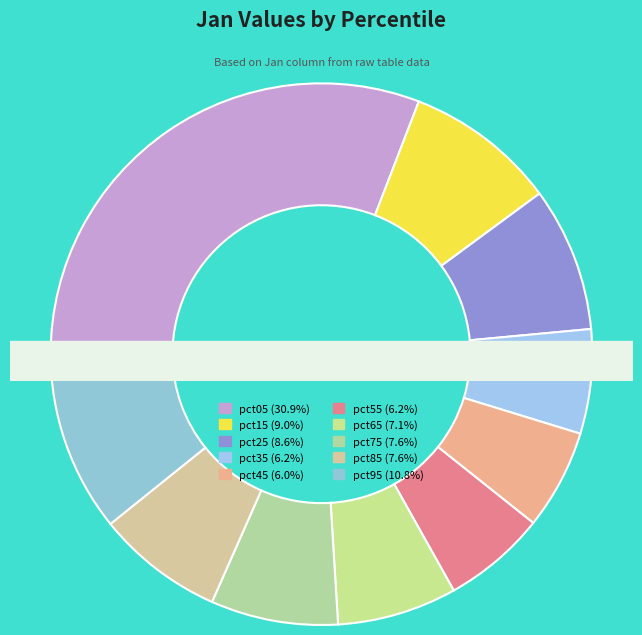

Which slice is the largest?

pct05